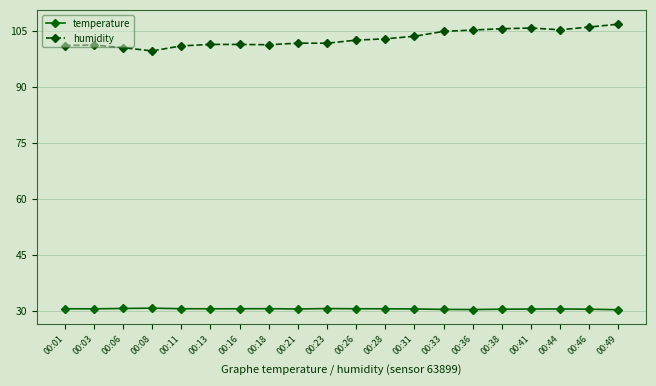

Rank the series at 00:13 from highest to lowest value.

humidity, temperature